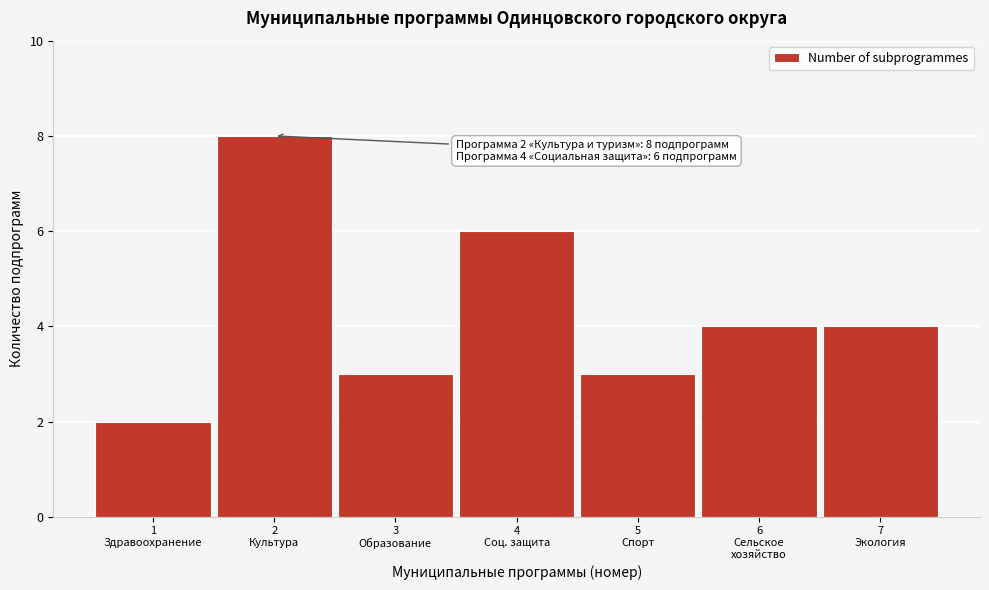

Reading left to right, extract all data points from this chart.

2	8	3	6	3	4	4